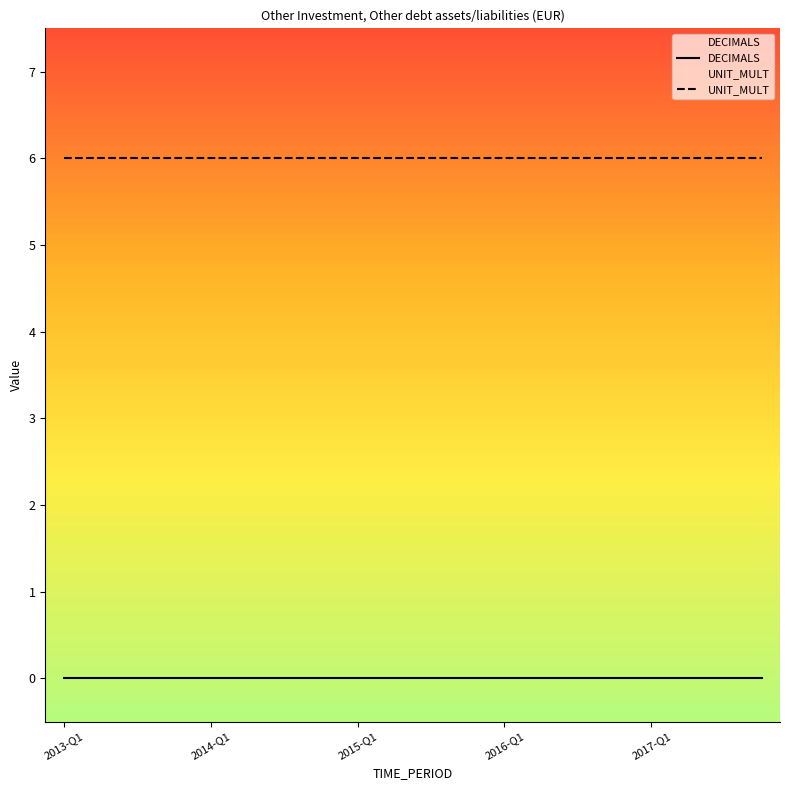

What is the label of the 7th point from the left?

2014-Q3